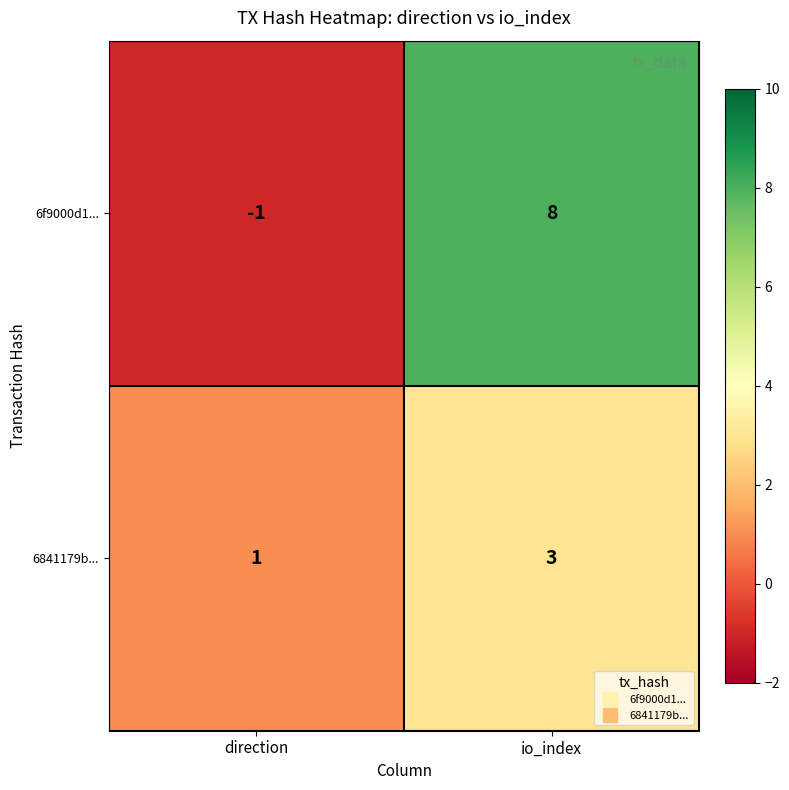

List the labels in order of 6f9000d1... value, smallest first.

direction, io_index